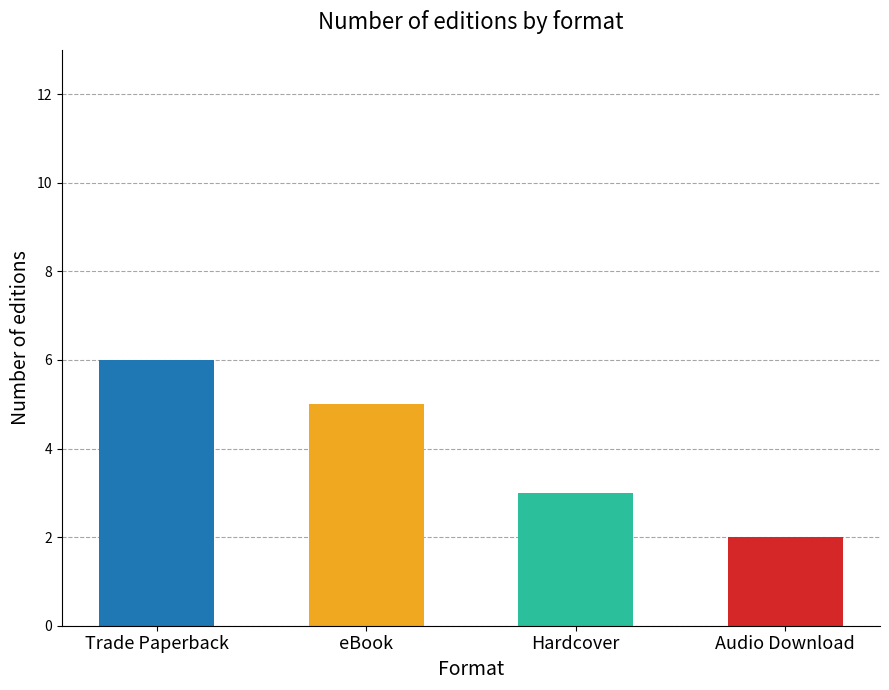

What is the change in value from eBook to Hardcover?

-2